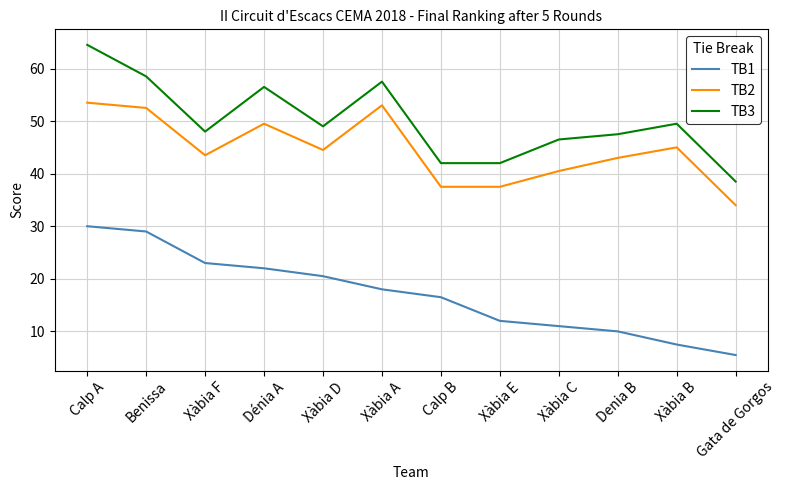

How many categories are shown in the chart?

12